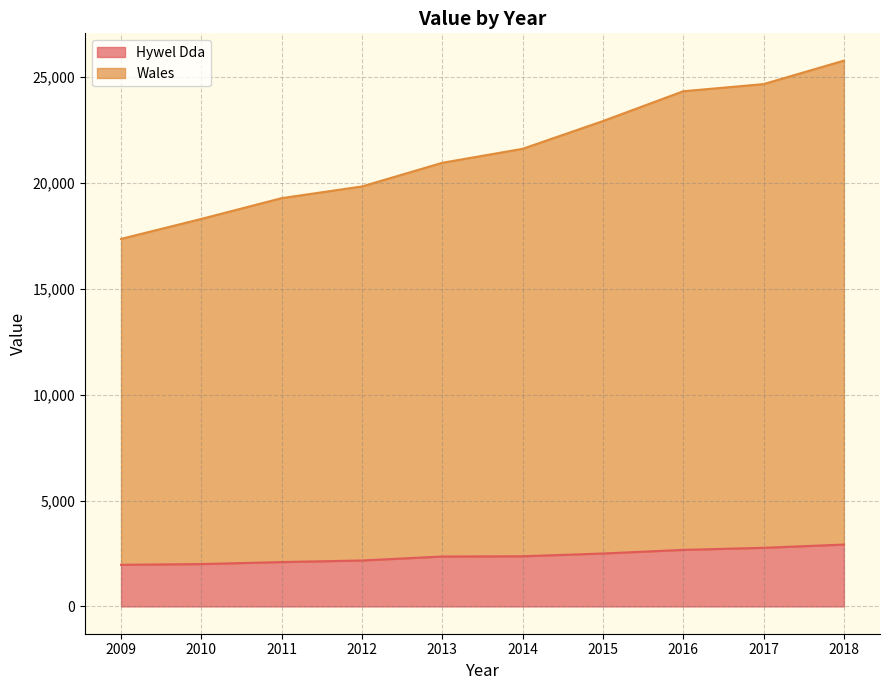

What is the value of the Hywel Dda point at the 4th from the left?

2170